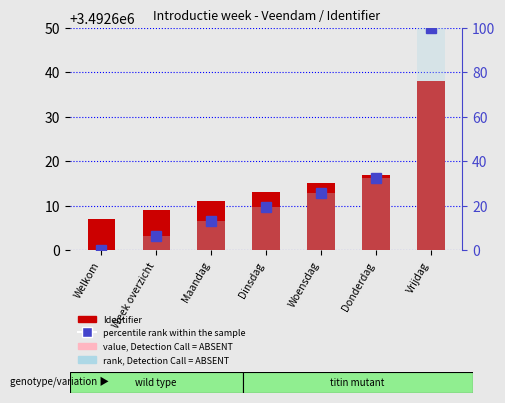

Which series has the largest total across all categories?

Identifier